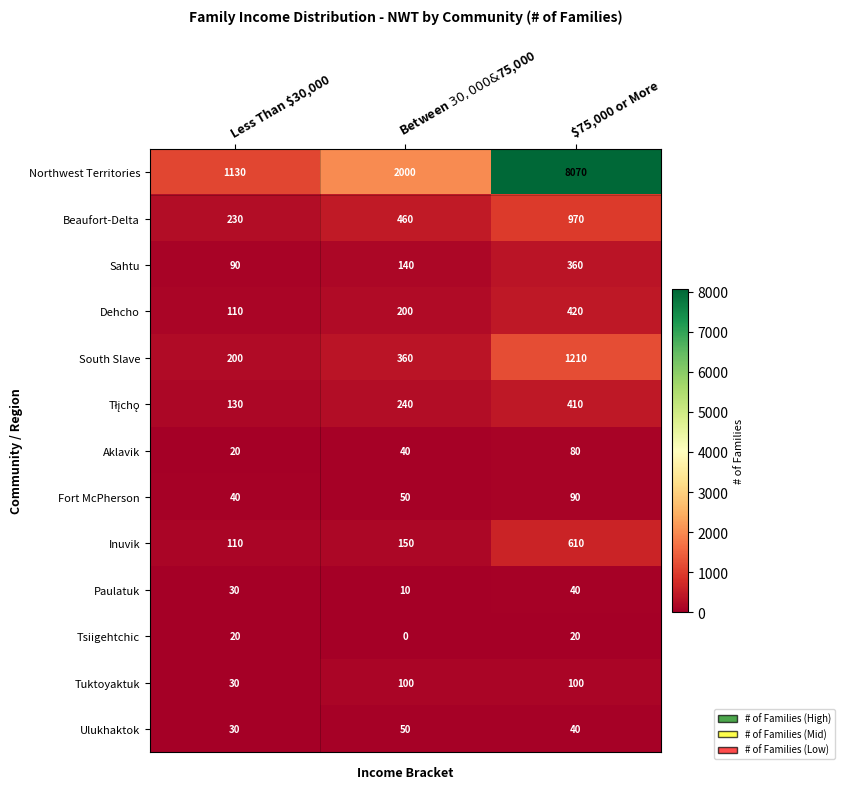

Which series has the largest total across all categories?

Northwest Territories